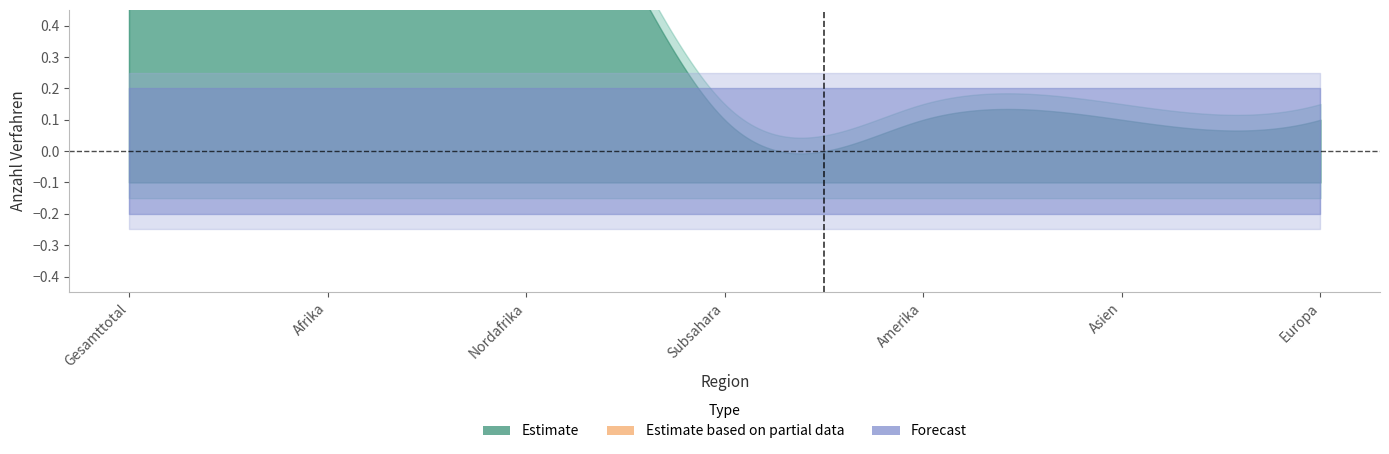

True or false: Ablehnungen Out and Uebertragungen Out intersect in this chart.

False